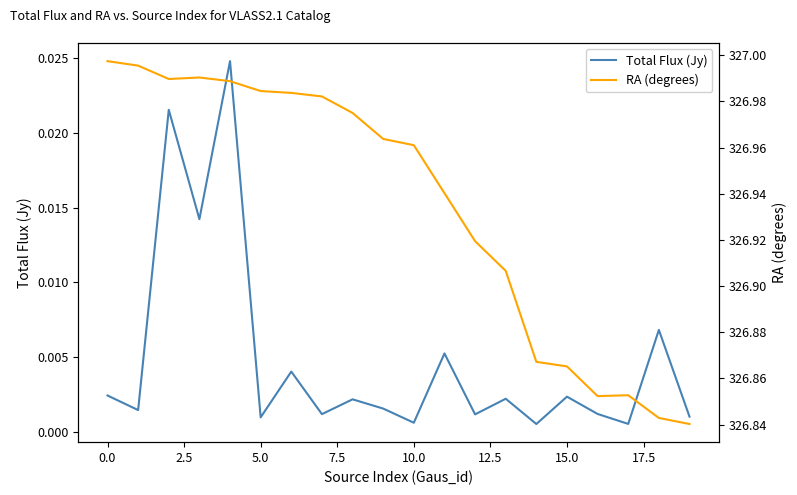

What is the average value of the RA (degrees) series?

326.9